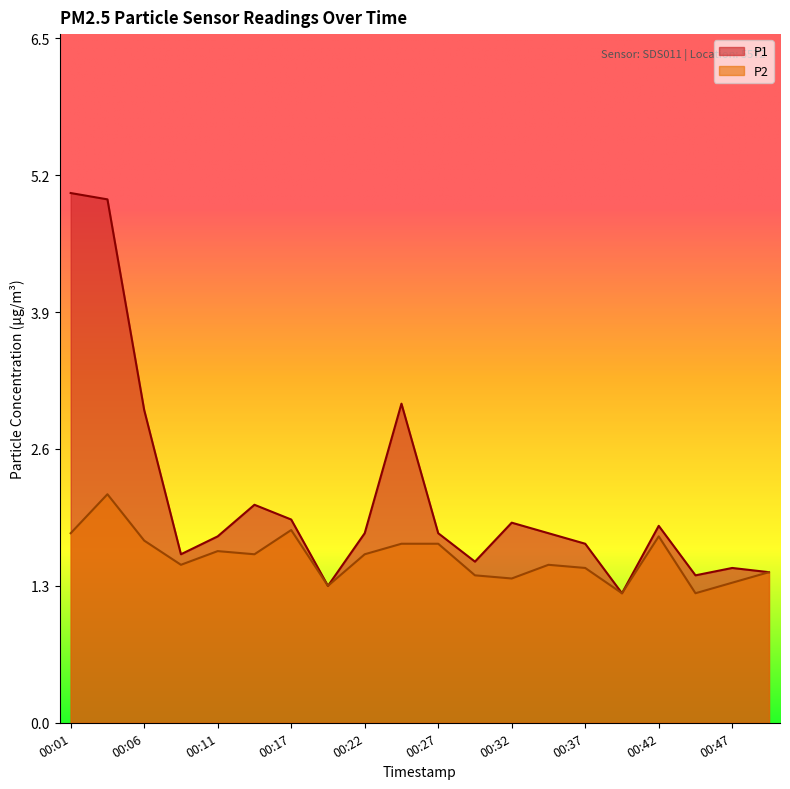

True or false: P1 and P2 intersect in this chart.

False